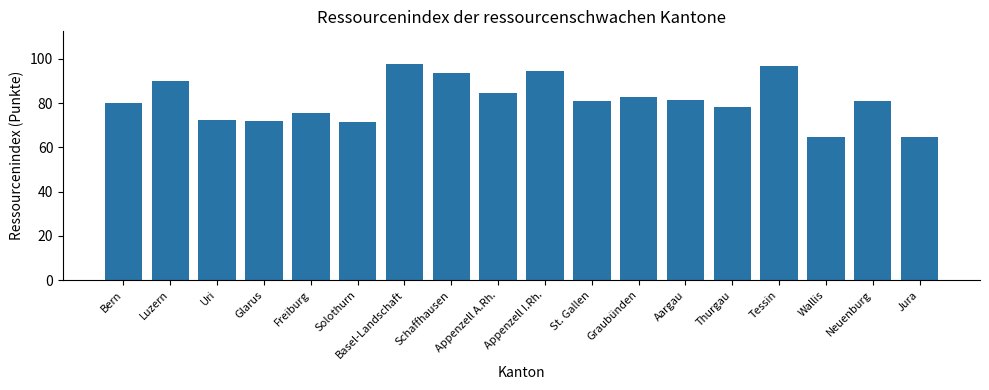

How many distinct data groups are displayed?

1